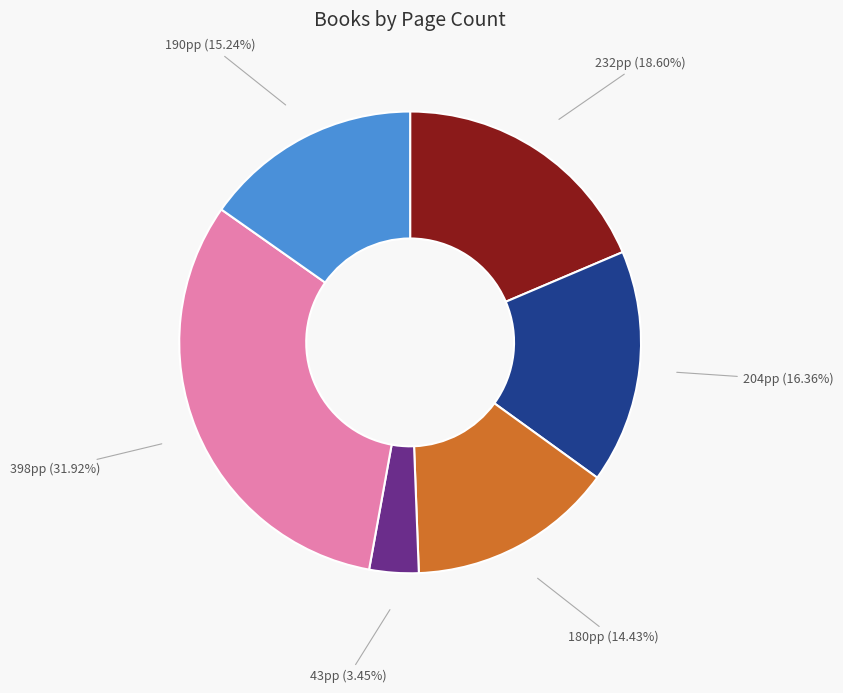

Does any single category account for the majority?

No